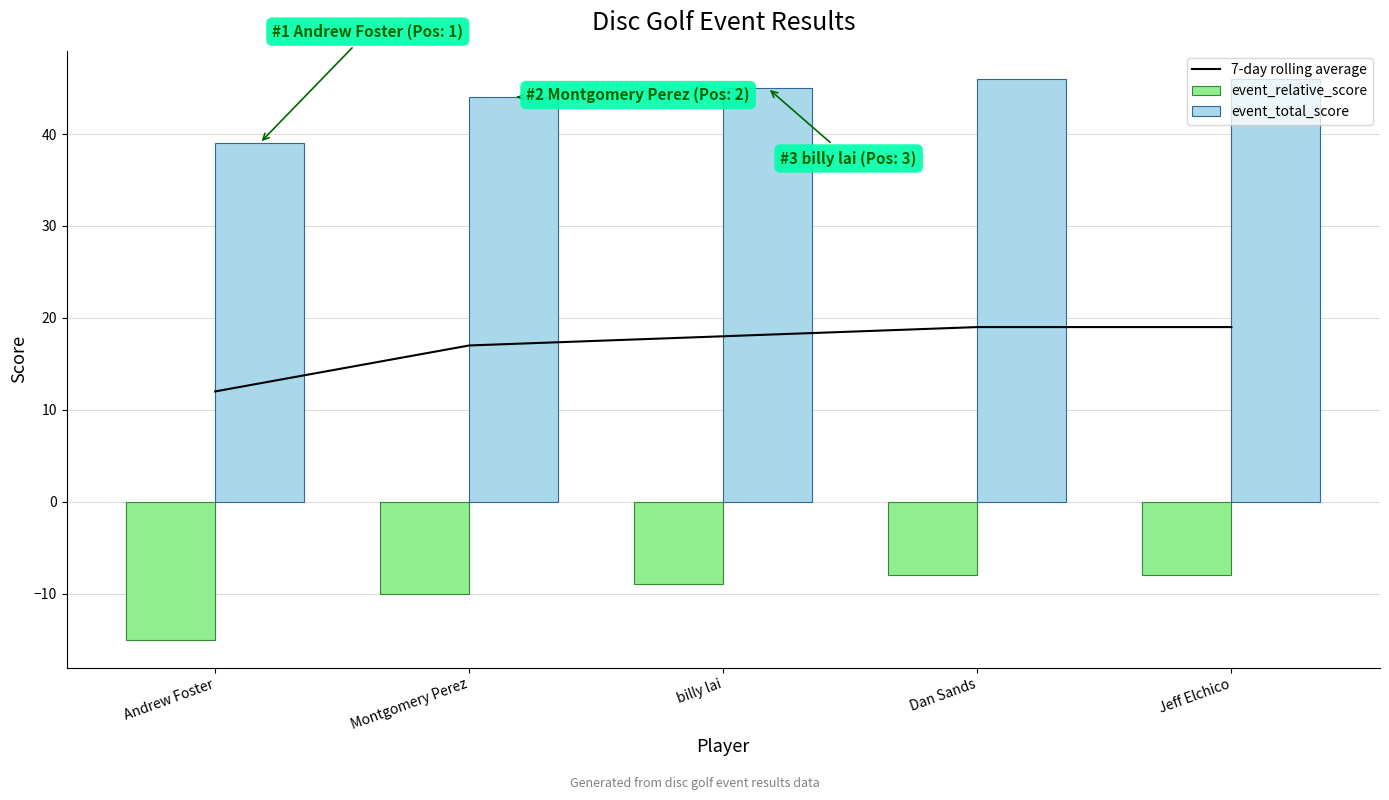

The value of event_total_score at billy lai is 45. True or false?

True